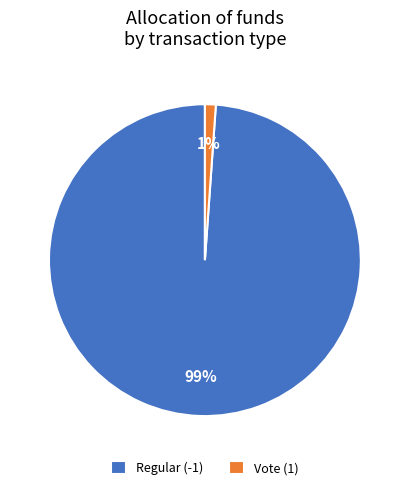

Is it true that Vote (1) is 11% of the pie?

False